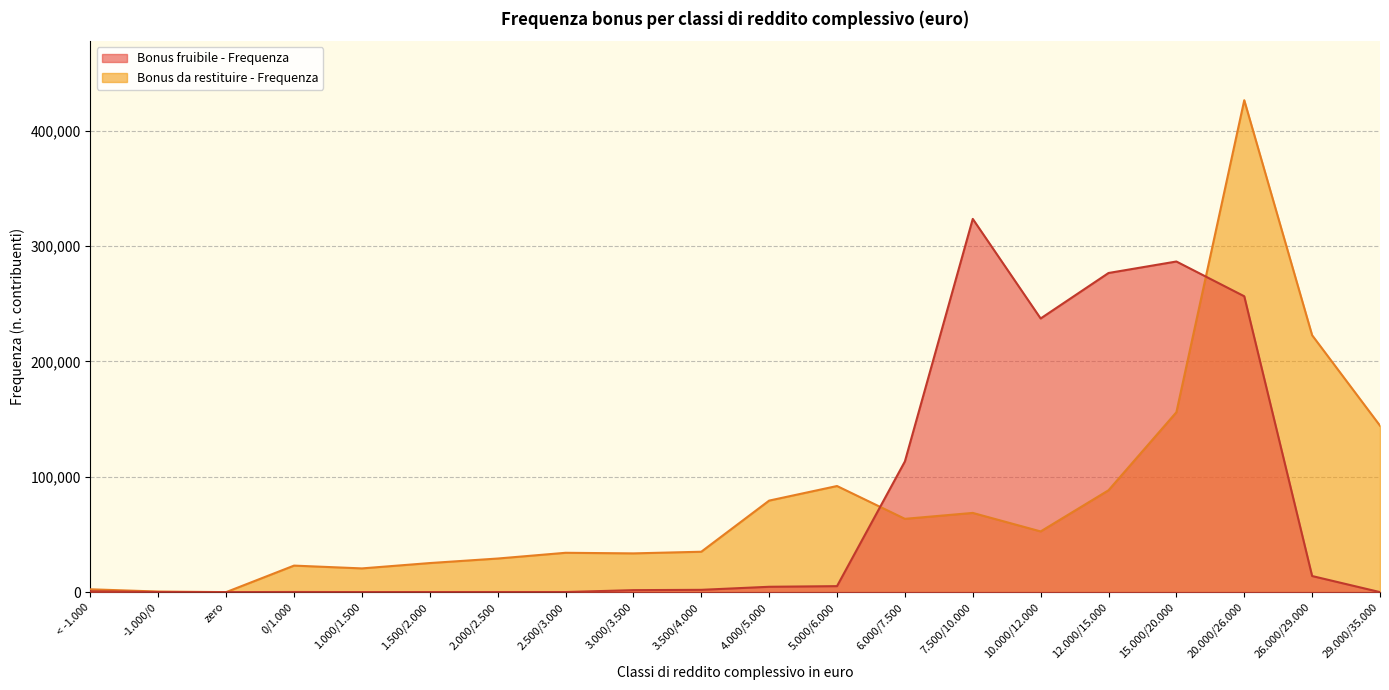

Which series changed the most between 12.000/15.000 and 26.000/29.000?

Bonus fruibile - Frequenza